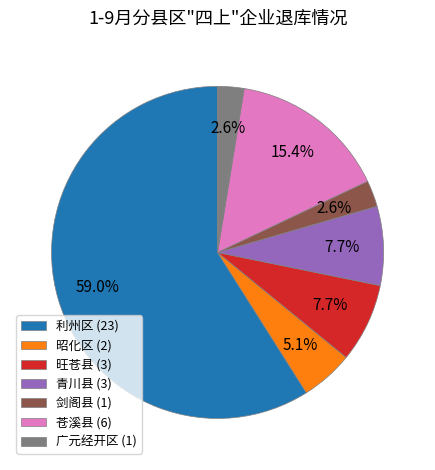

How much of the chart is everything except 苍溪县 (6)?

84.6%